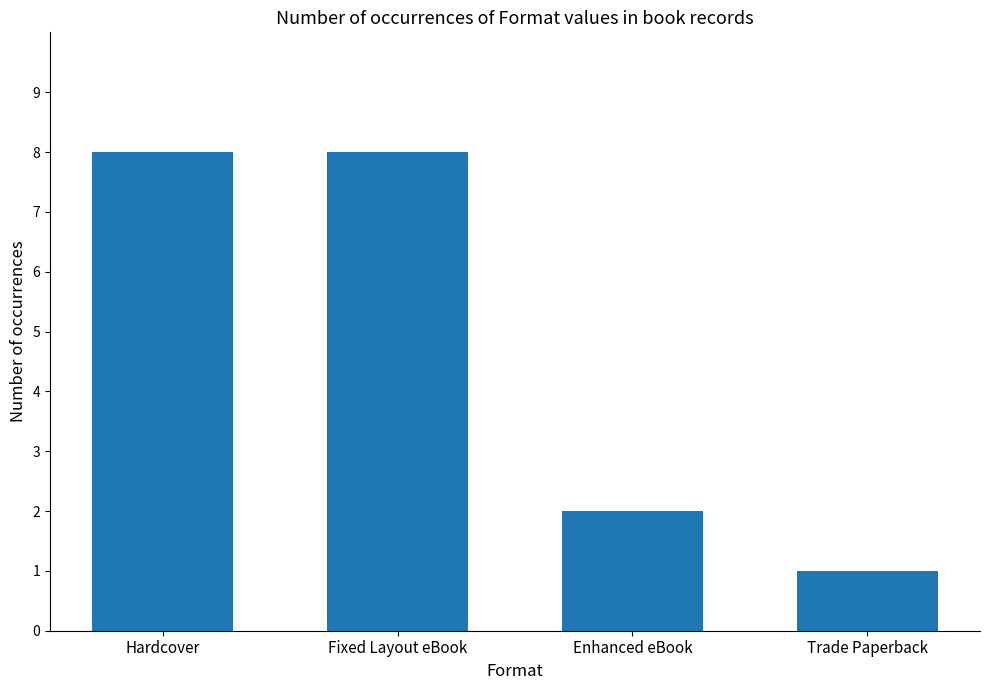

What is the average value?

5